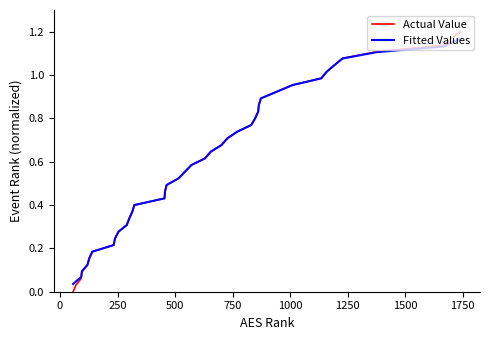

Is this an area chart (filled region under the line)?

No